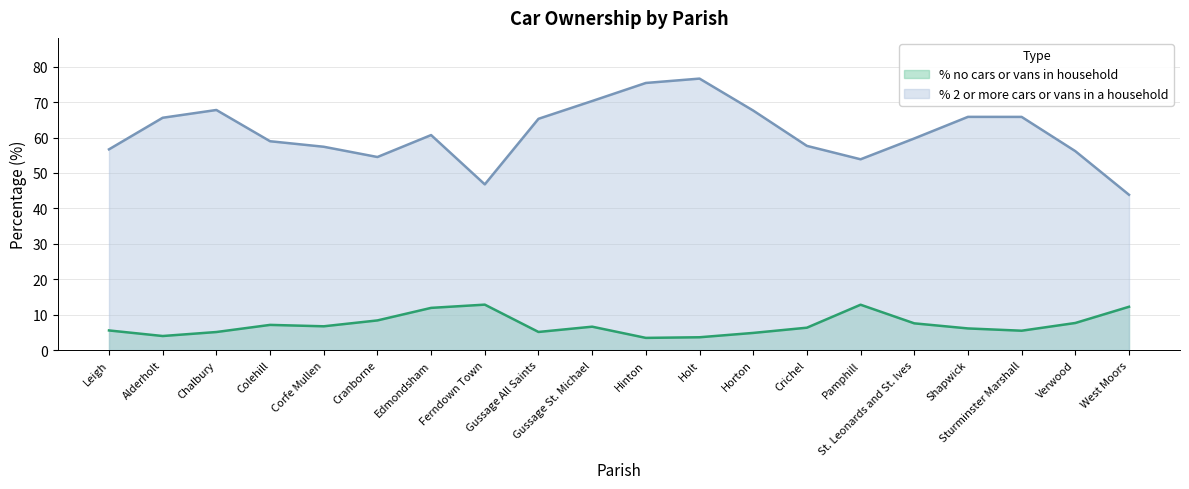

True or false: % 2 or more cars or vans in a household and % no cars or vans in household cross at least once.

False